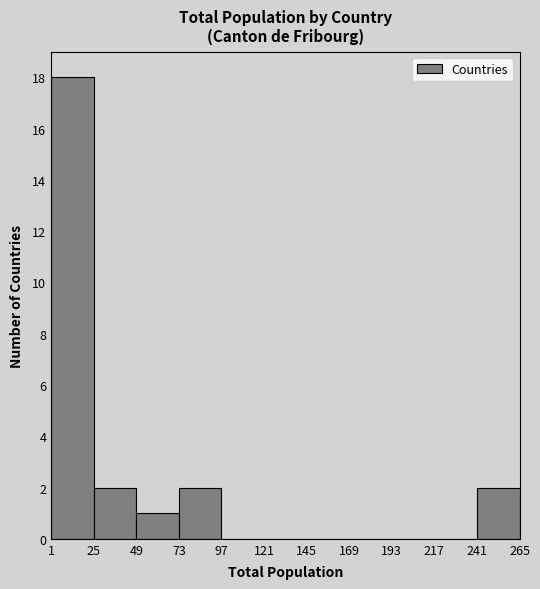

How tall is the bar that spans 49 to 73 on the x-axis? The values are not printed on the chart, so give them approximately, as read against the axis.

1